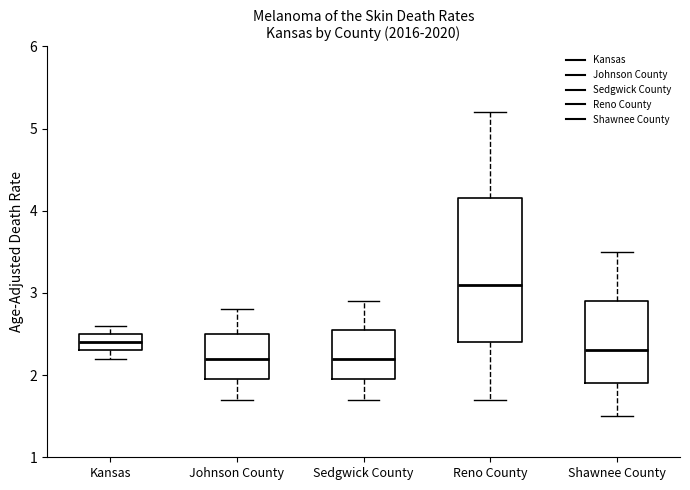

Reading left to right, transcribe this box plot: for each box, give where its median line is, the range the box spans, and where its two whiskers end, as read against the y-axis. The values are not printed on the chart, so give them approximately, as read against the axis.

Kansas: median 2.4, box 2.3 to 2.5, whiskers 2.2 to 2.6
Johnson County: median 2.2, box 2.0 to 2.5, whiskers 1.7 to 2.8
Sedgwick County: median 2.2, box 2.0 to 2.6, whiskers 1.7 to 2.9
Reno County: median 3.1, box 2.4 to 4.2, whiskers 1.7 to 5.2
Shawnee County: median 2.3, box 1.9 to 2.9, whiskers 1.5 to 3.5